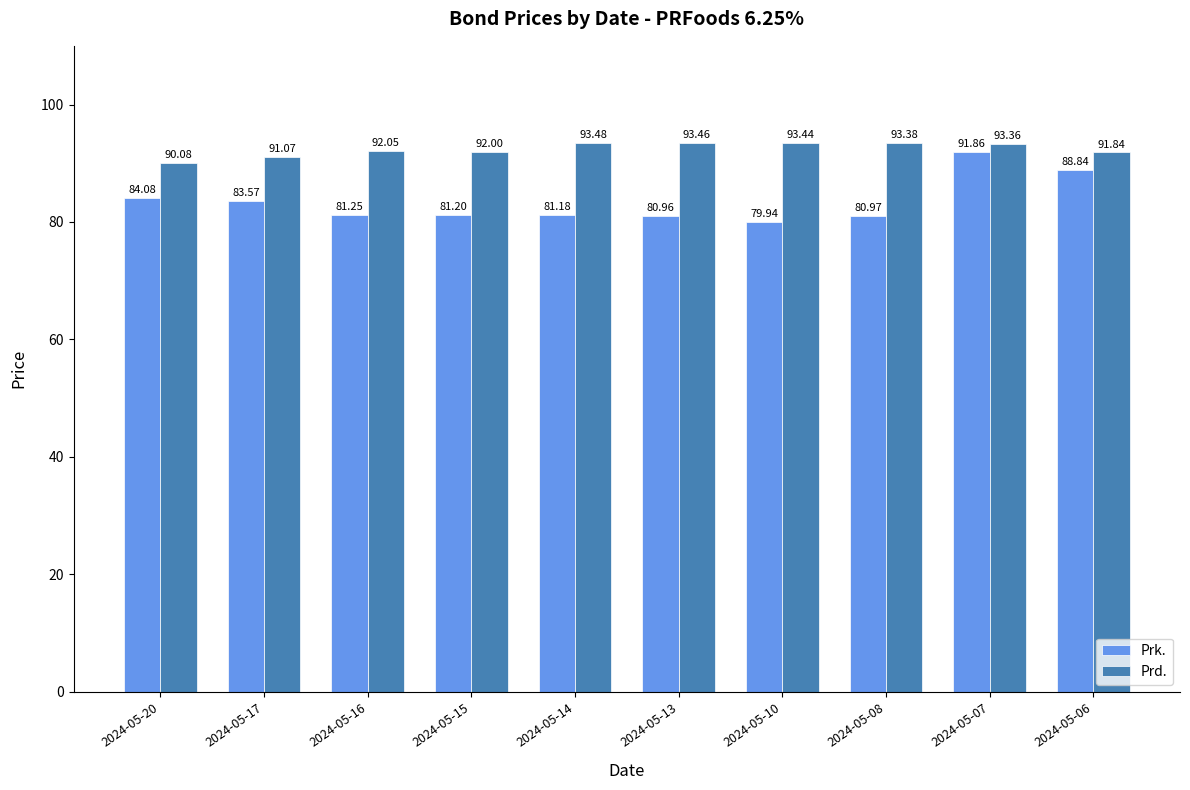

What is the highest value of the Prk. series?

91.9